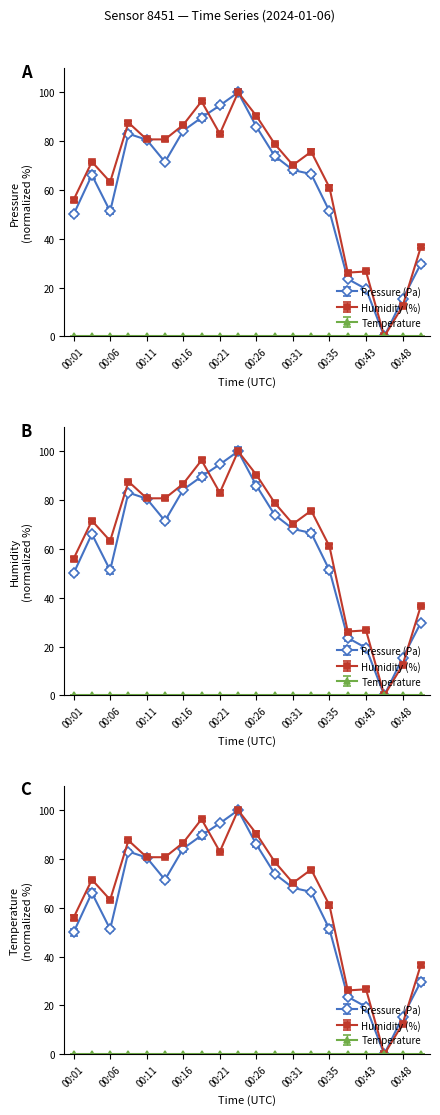

True or false: Humidity (%) and Pressure (Pa) cross at least once.

True